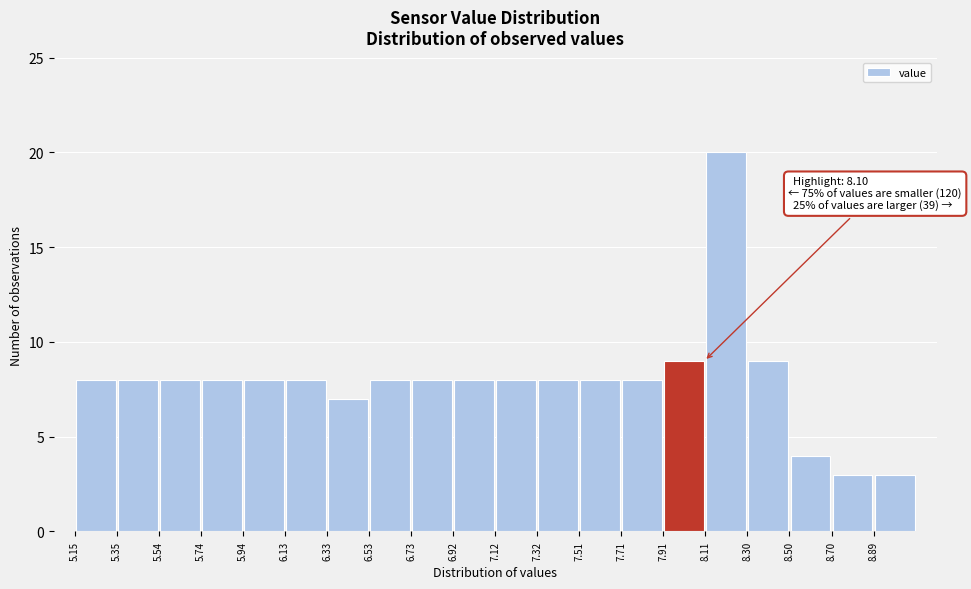

Over which range of the x-axis is the bar tallest?

8.10 to 8.30